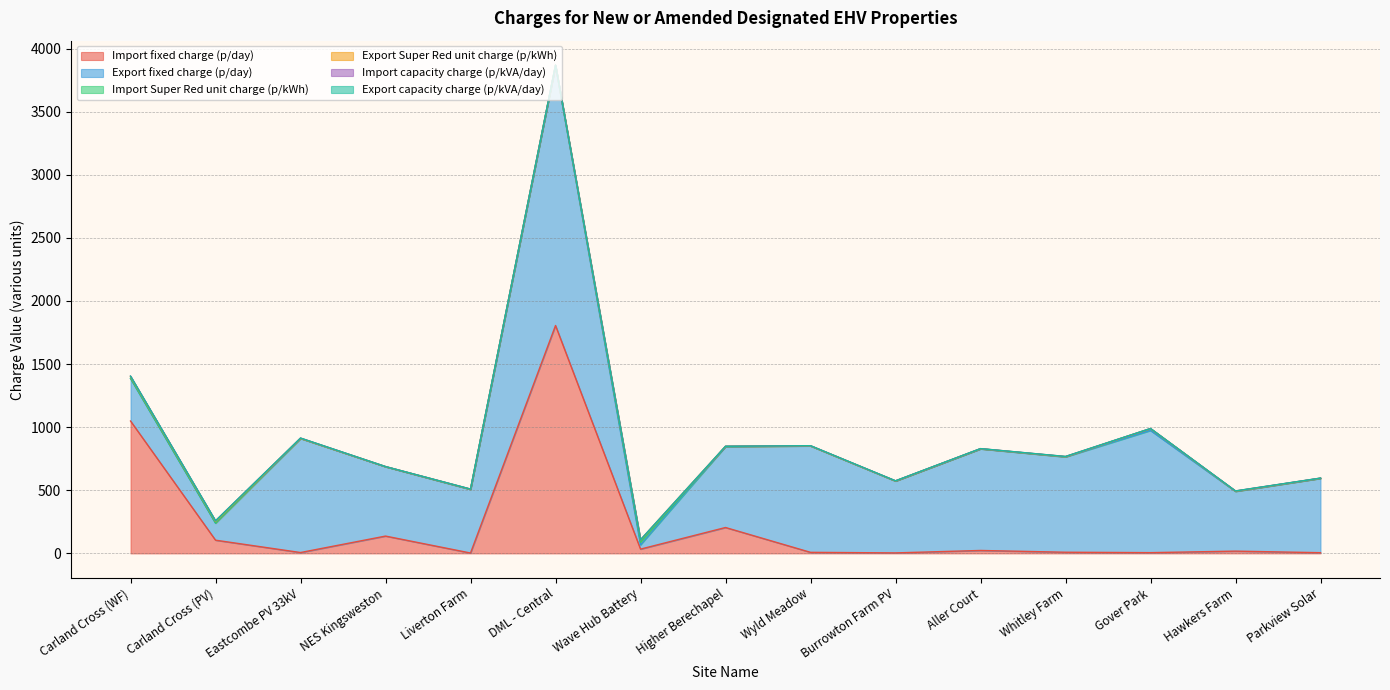

How many distinct data groups are displayed?

6